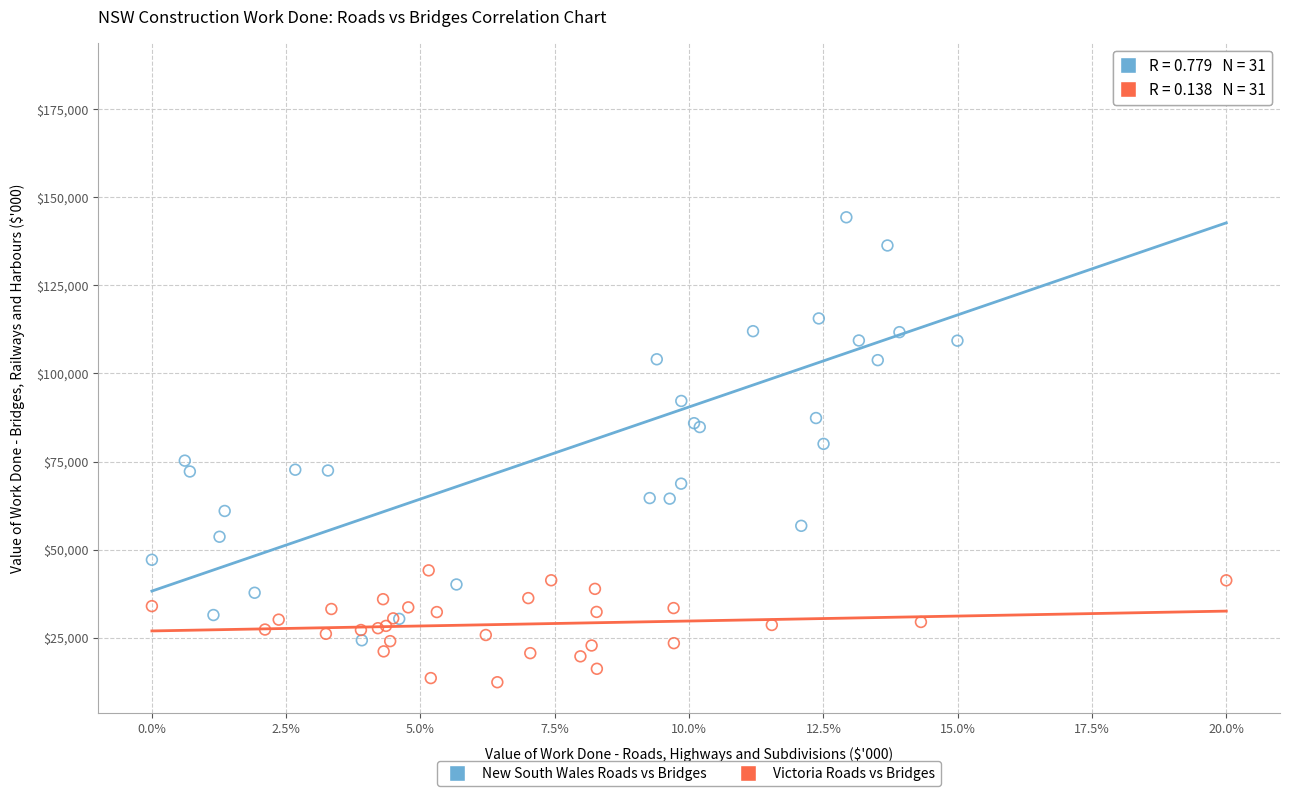

Which series has the largest Y range (max minus min)?

New South Wales Roads vs Bridges